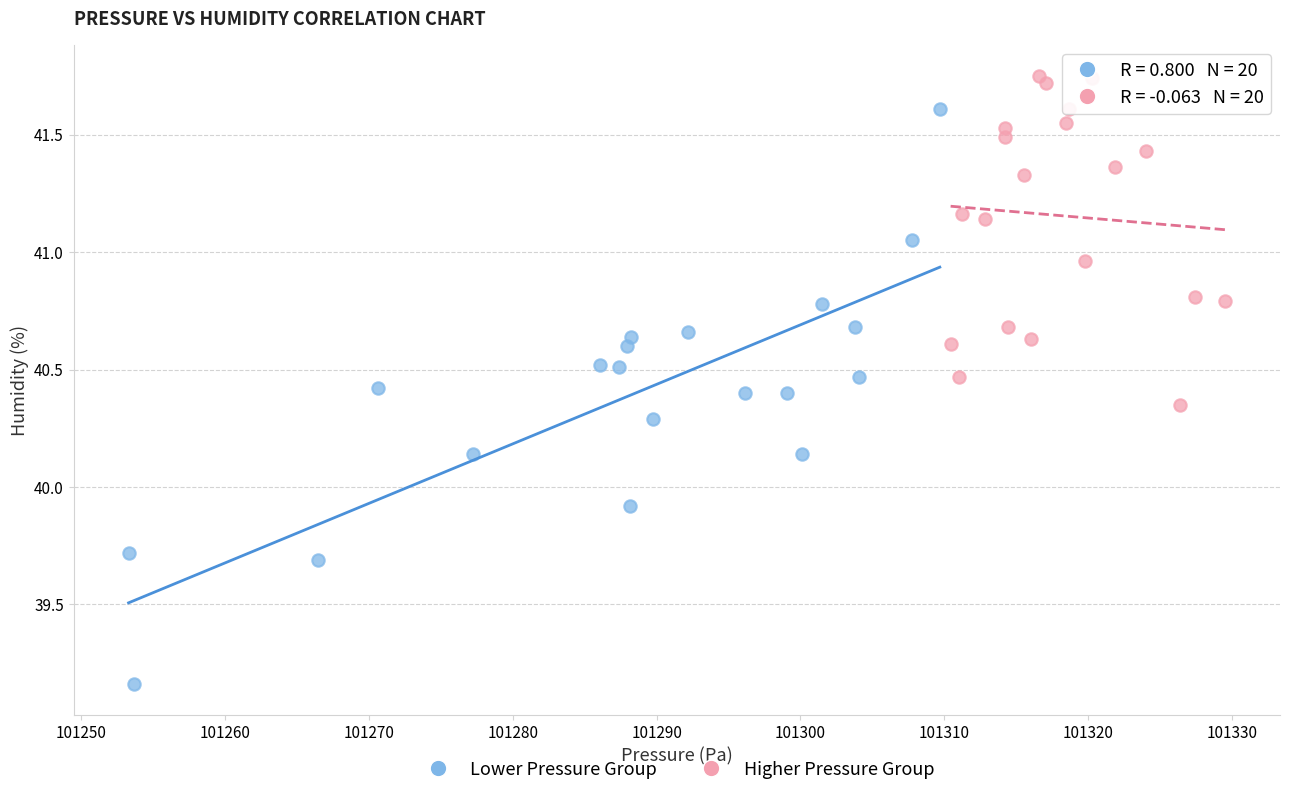

Which series reaches the maximum Y coordinate?

Higher Pressure Group